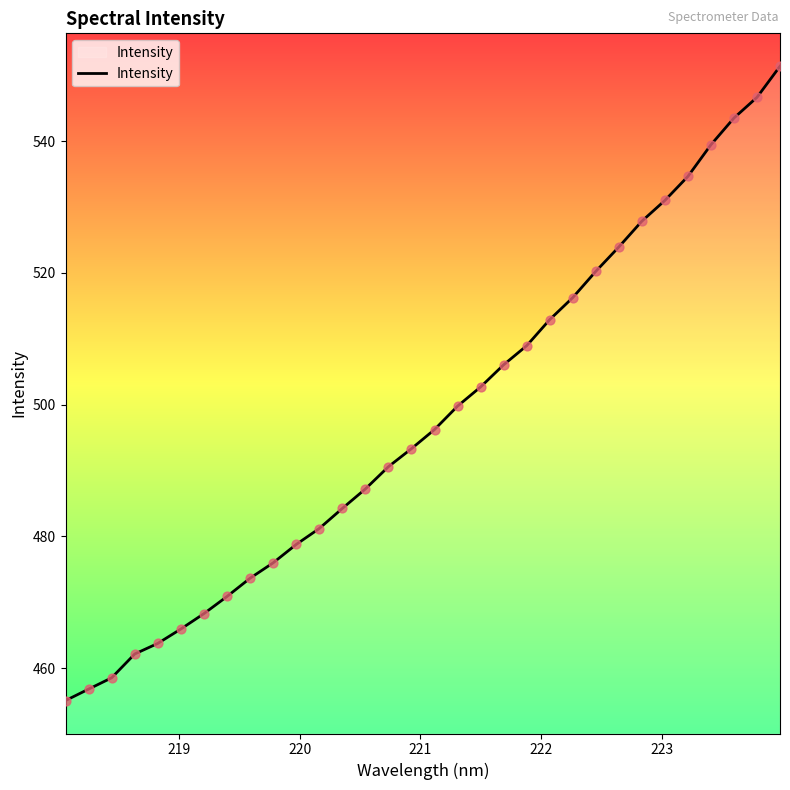

What is the difference between the maximum and minimum values?

96.3